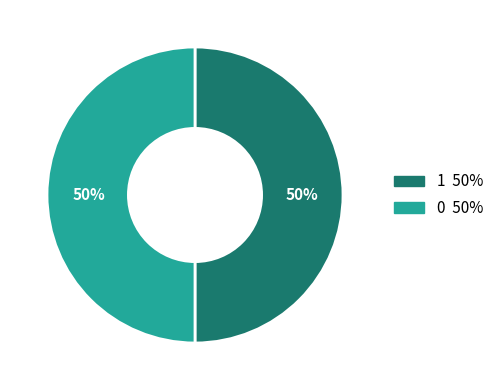

To the nearest percent, what is the average slice percentage?

50%